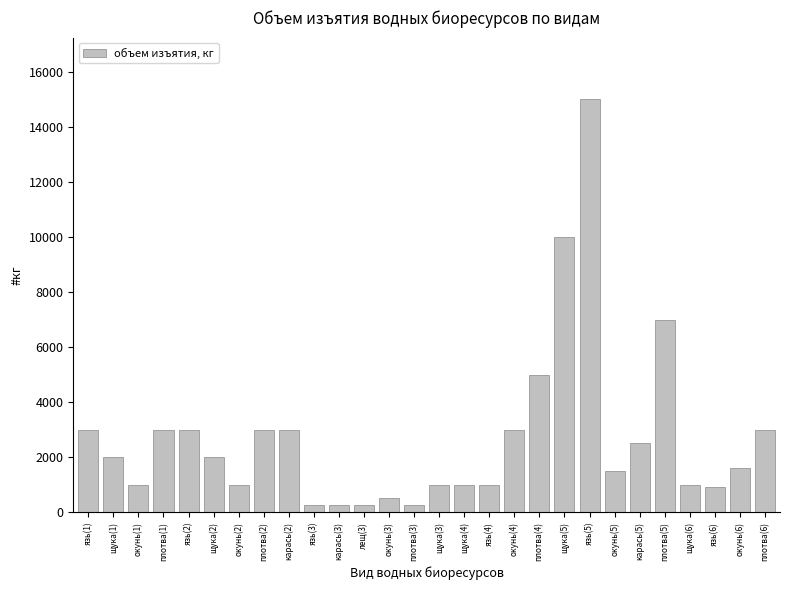

True or false: the data shows 1160 at карась(5).

False